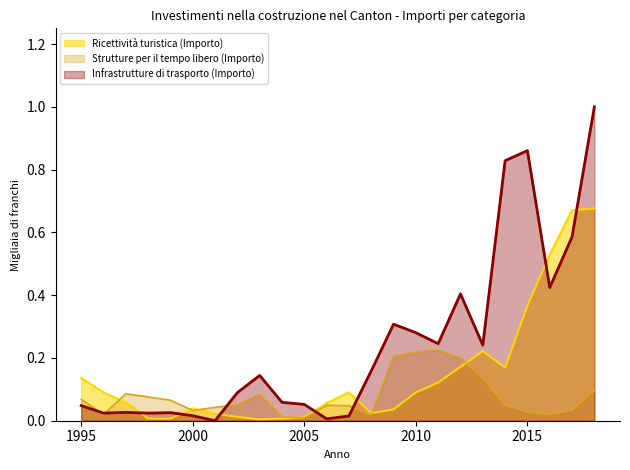

Does the chart display data point markers on the line(s)?

No